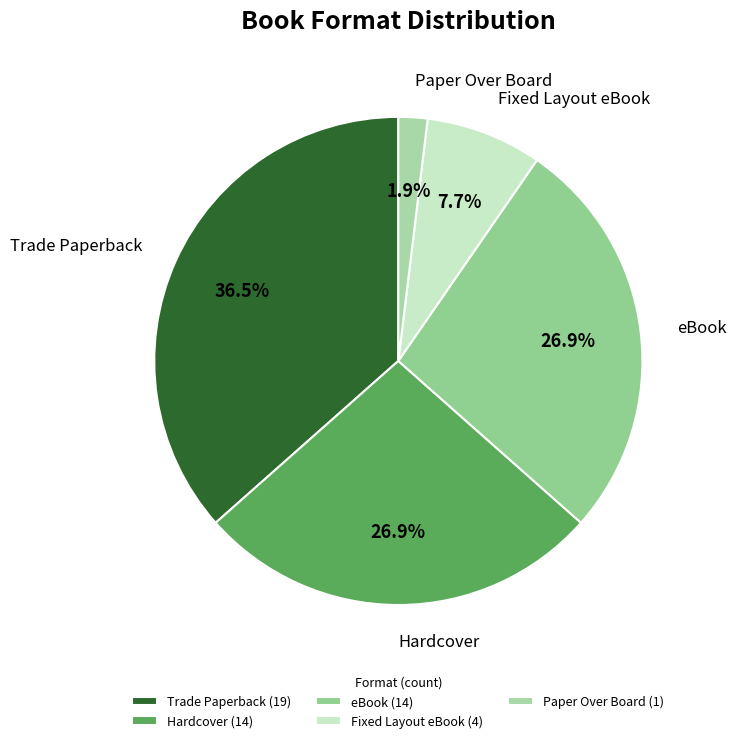

To the nearest percent, what percentage of the pie is Hardcover?

27%